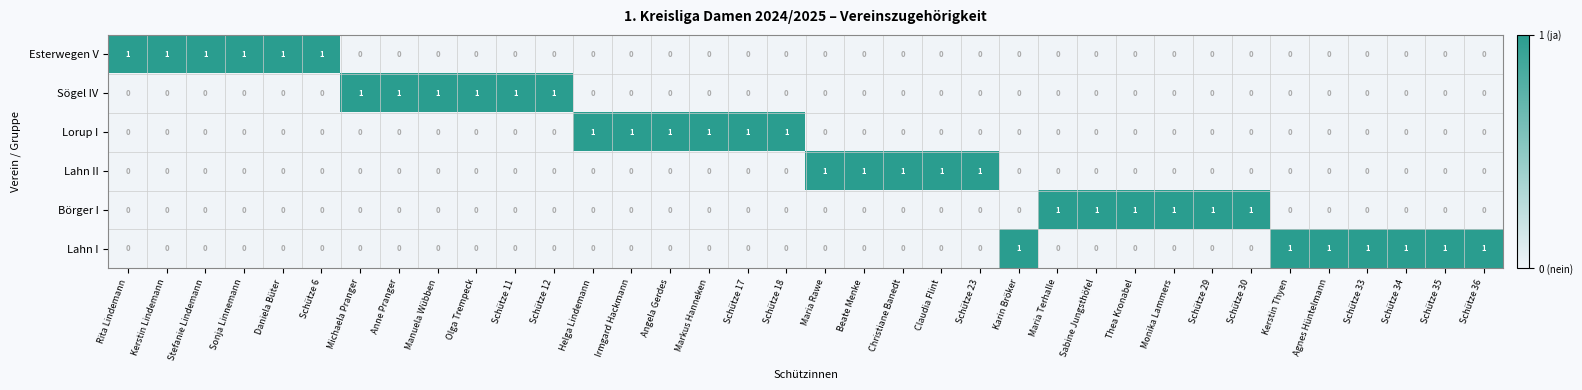

How many data points does each series have?

36